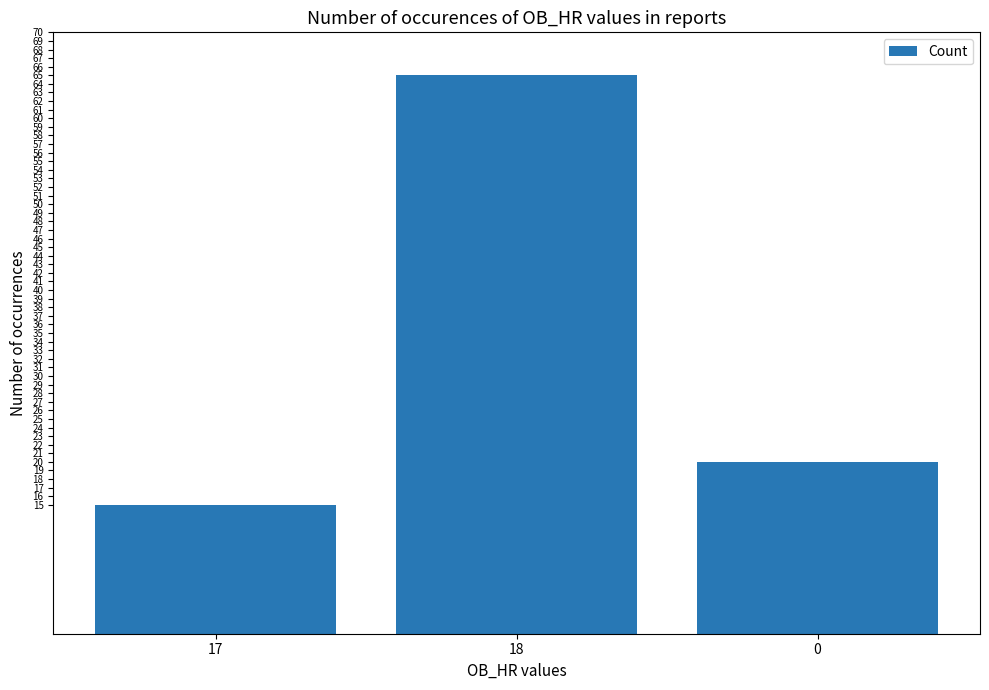

Reading left to right, transcribe all the data shown in this chart.

17=15	18=65	0=20